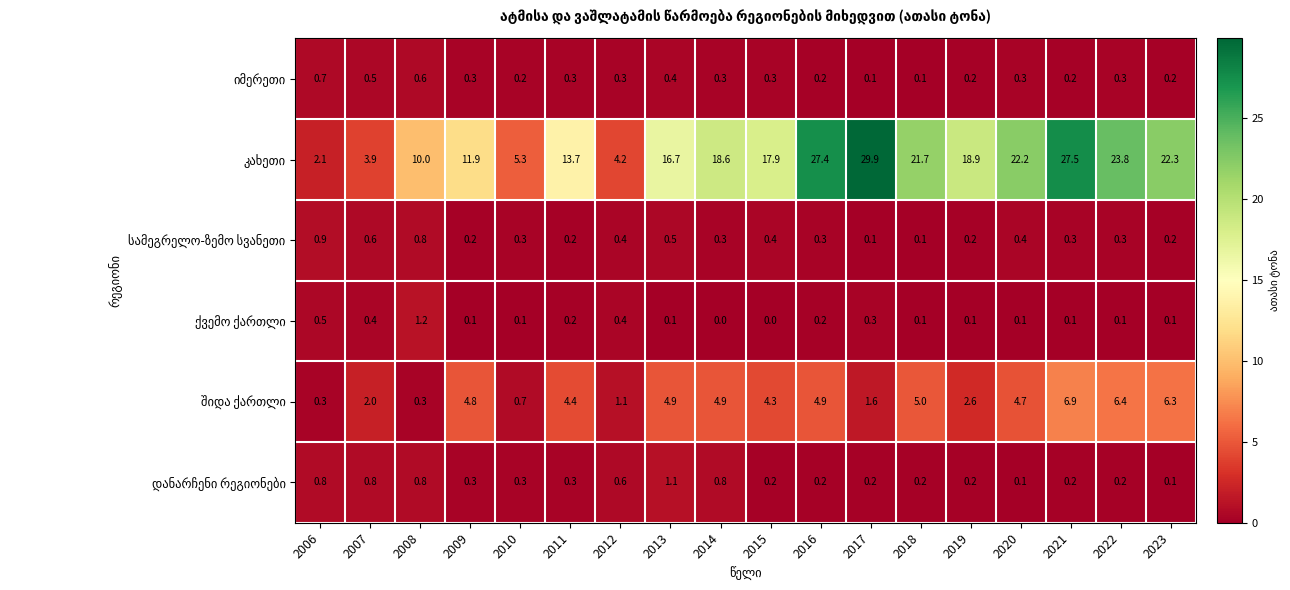

What is the spread (max minus min) of values at 2011?

13.5